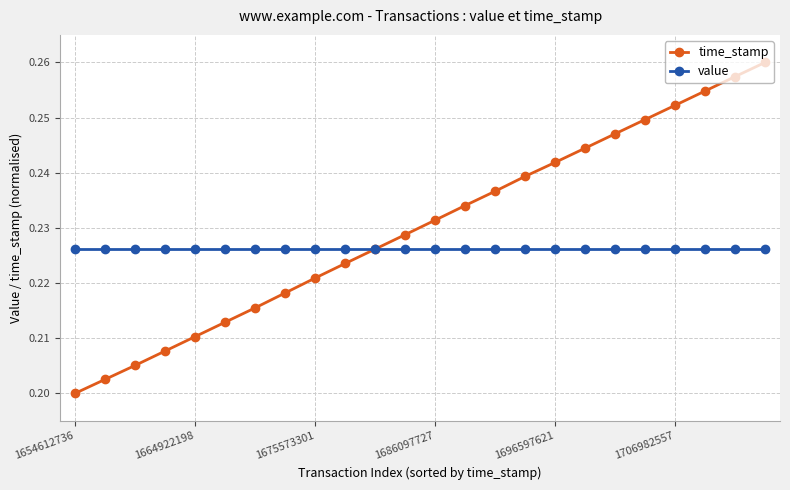

Count the time_stamp values in the range 0 to 1.

24